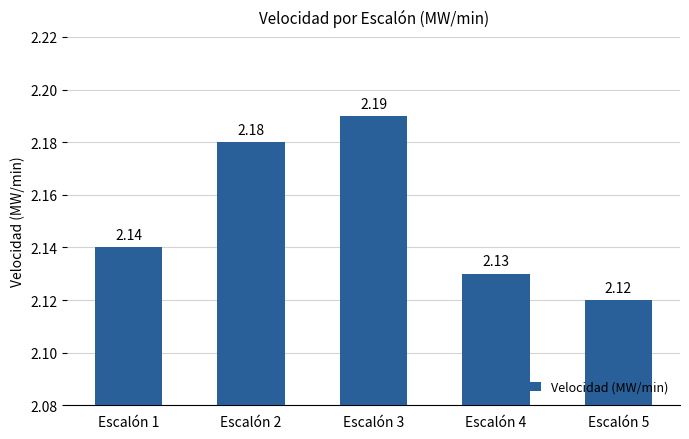

Which has a higher value, Escalón 3 or Escalón 1?

Escalón 3